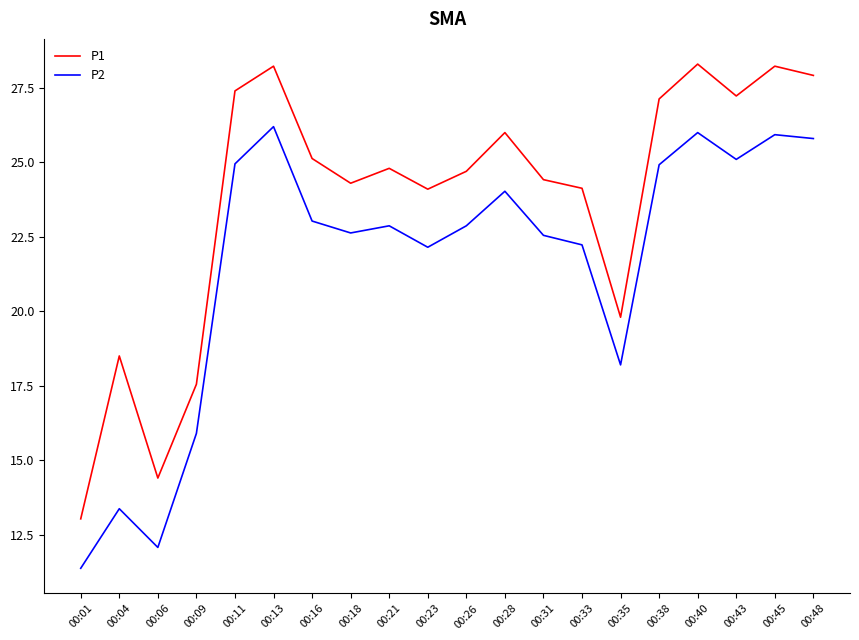

Read the P2 value at 00:09.

15.9